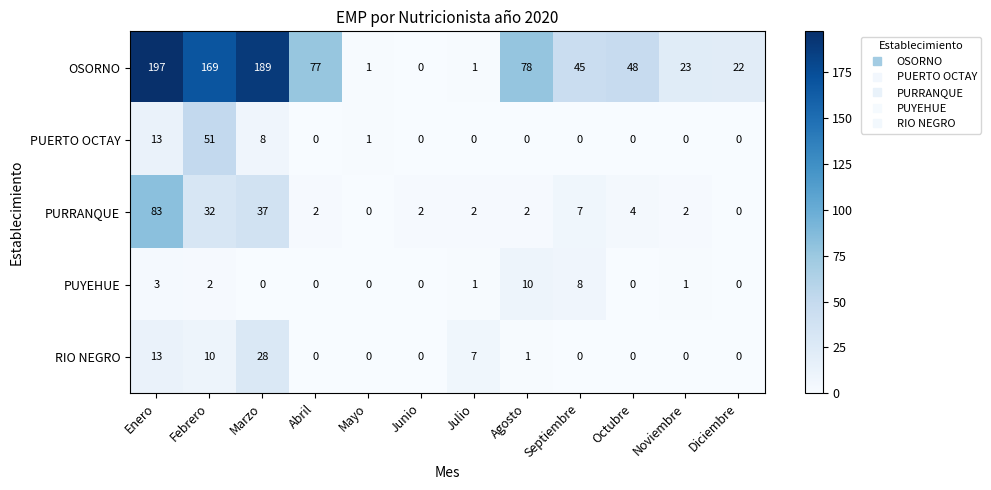

What is the difference between the highest and lowest values at Febrero?

167